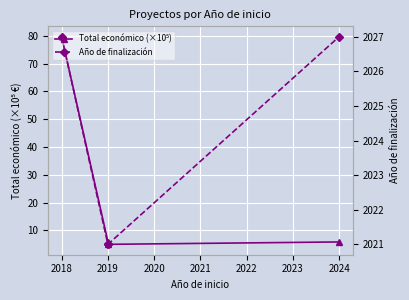

True or false: Año de finalización and Total económico (×10⁵) cross at least once.

False